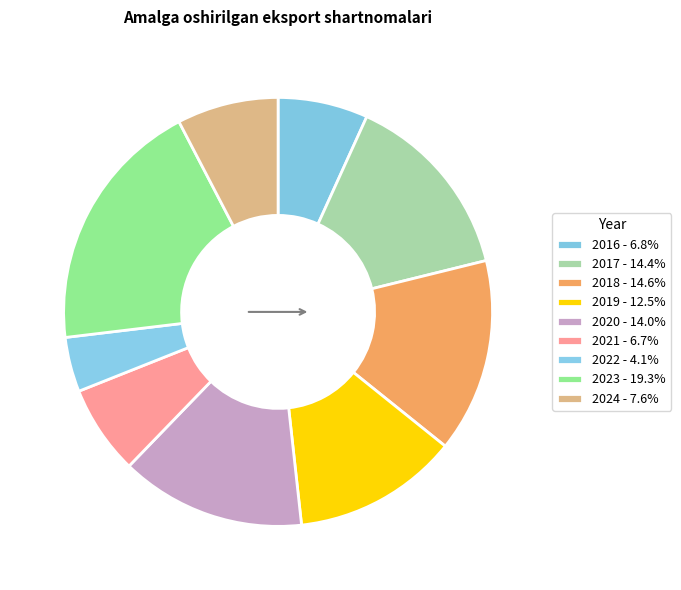

Count the number of slices in the pie.

9